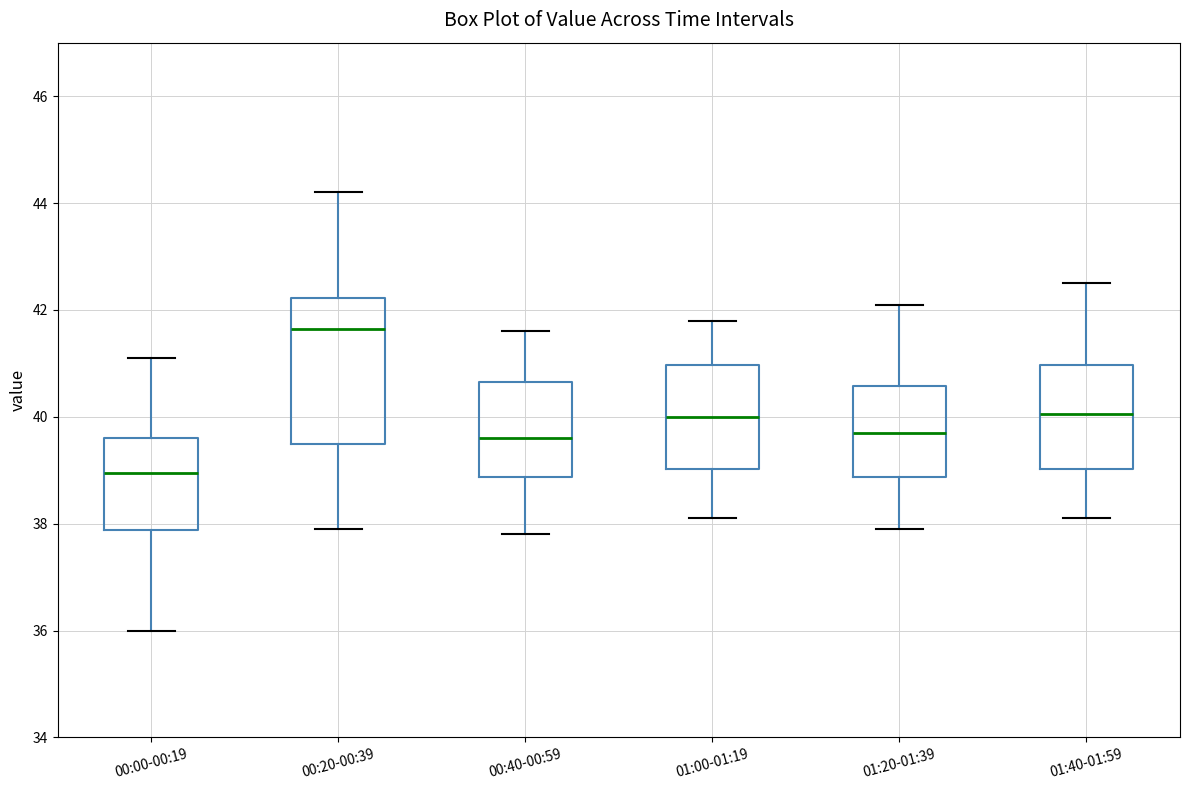

Which box has the highest median line?

00:20-00:39